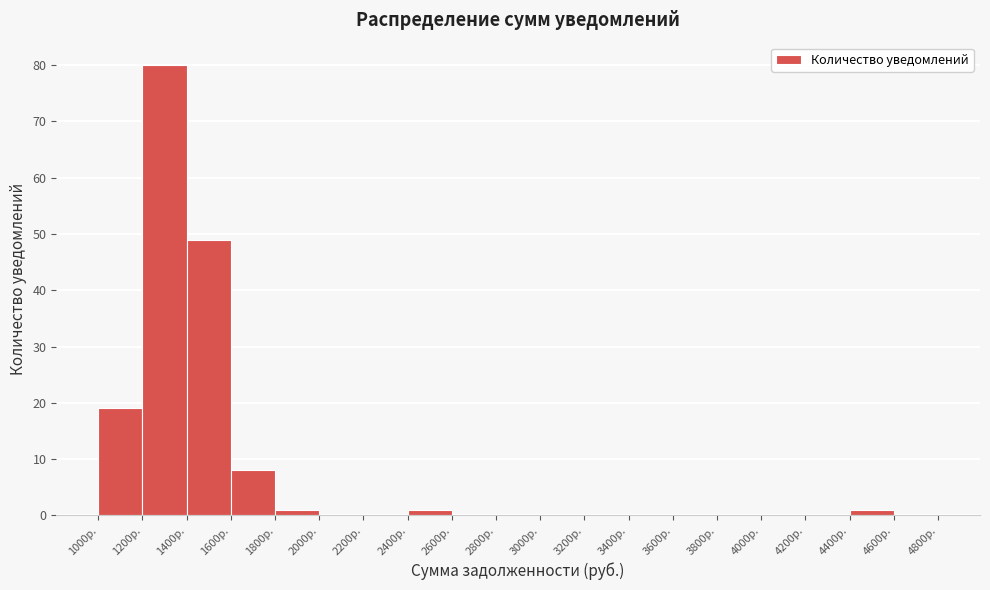

How tall is the bar that spans 1800 to 2000 on the x-axis? The values are not printed on the chart, so give them approximately, as read against the axis.

1